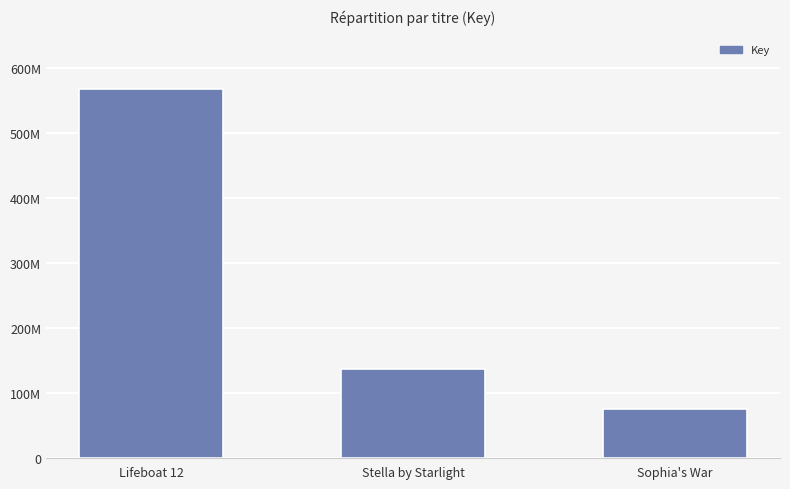

How many distinct data groups are displayed?

1